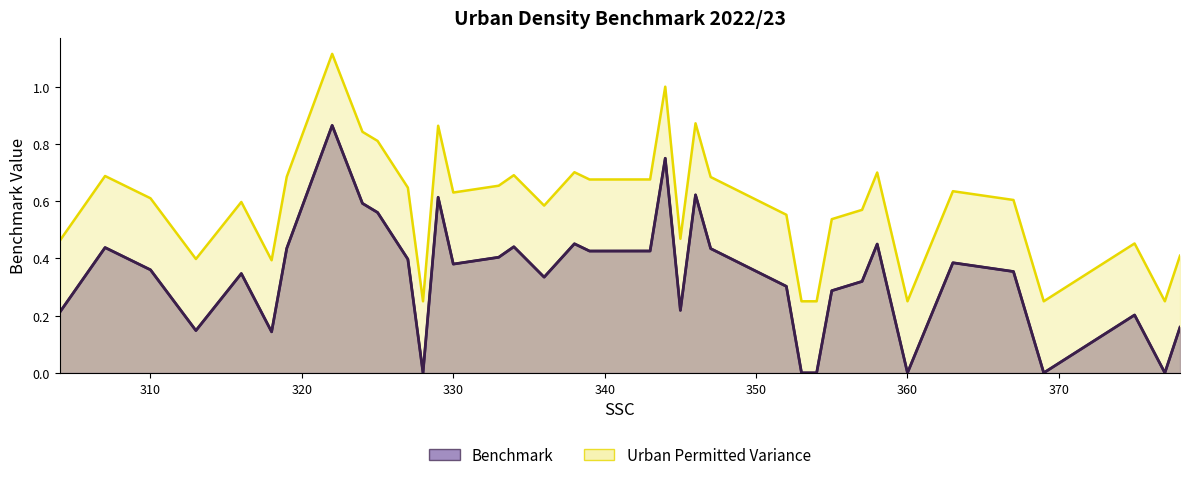

What is the difference between the maximum and second lowest values in the Urban Permitted Variance series?

0.9